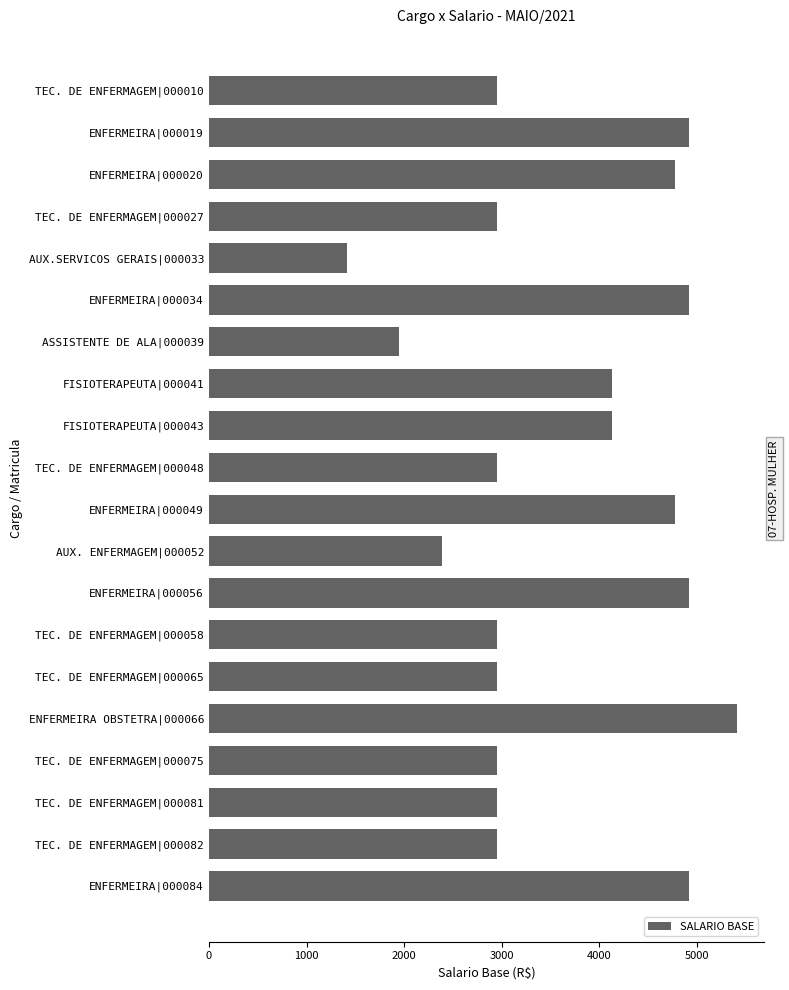

What is the change in value from ENFERMEIRA|000020 to AUX. ENFERMAGEM|000052?

-2387.6